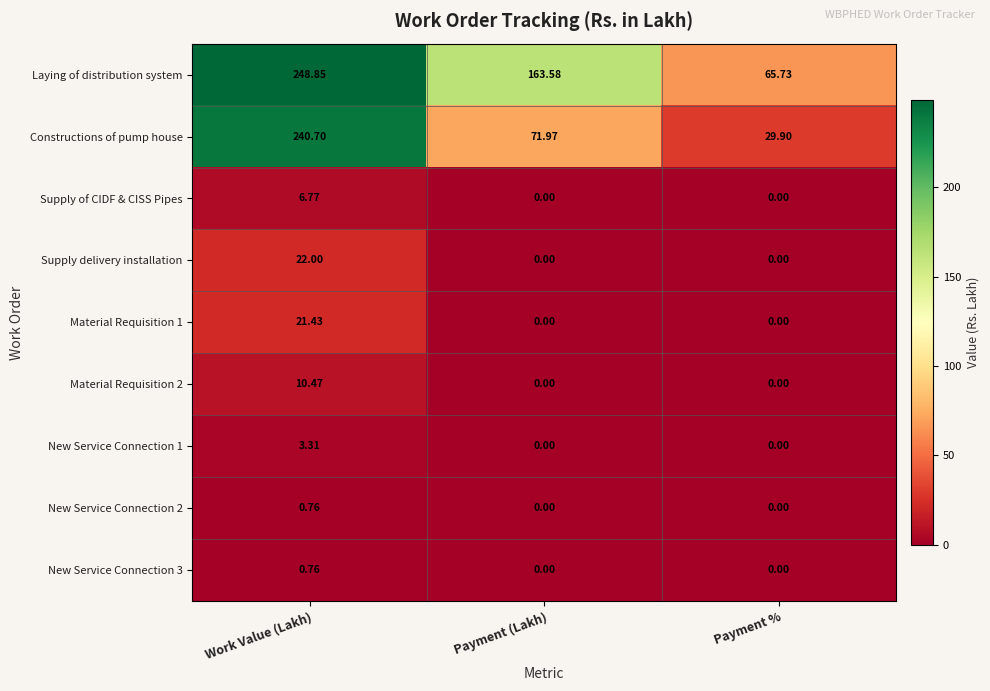

Which category has the highest value in the Material Requisition 2 series?

Work Value (Lakh)